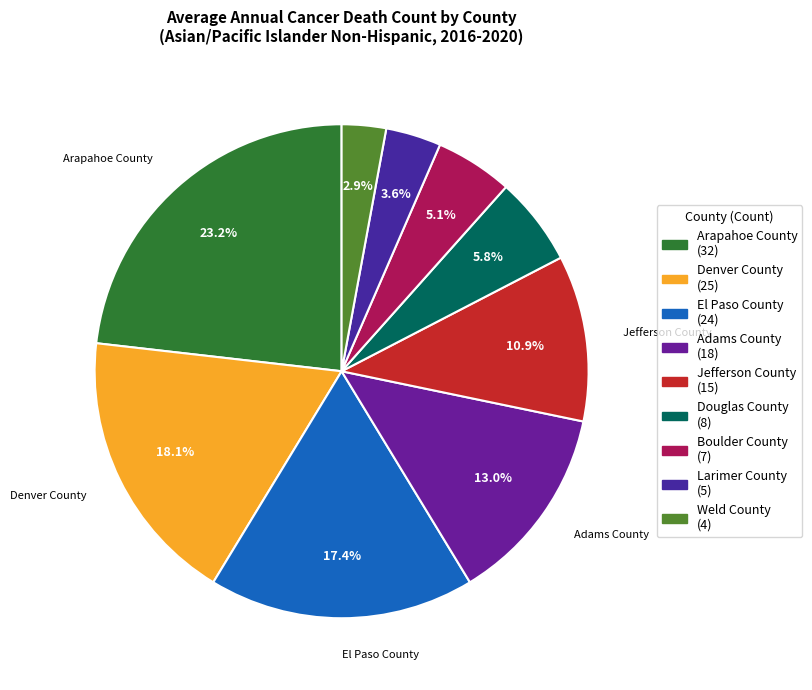

The Adams County slice represents 13% of the pie. True or false?

True